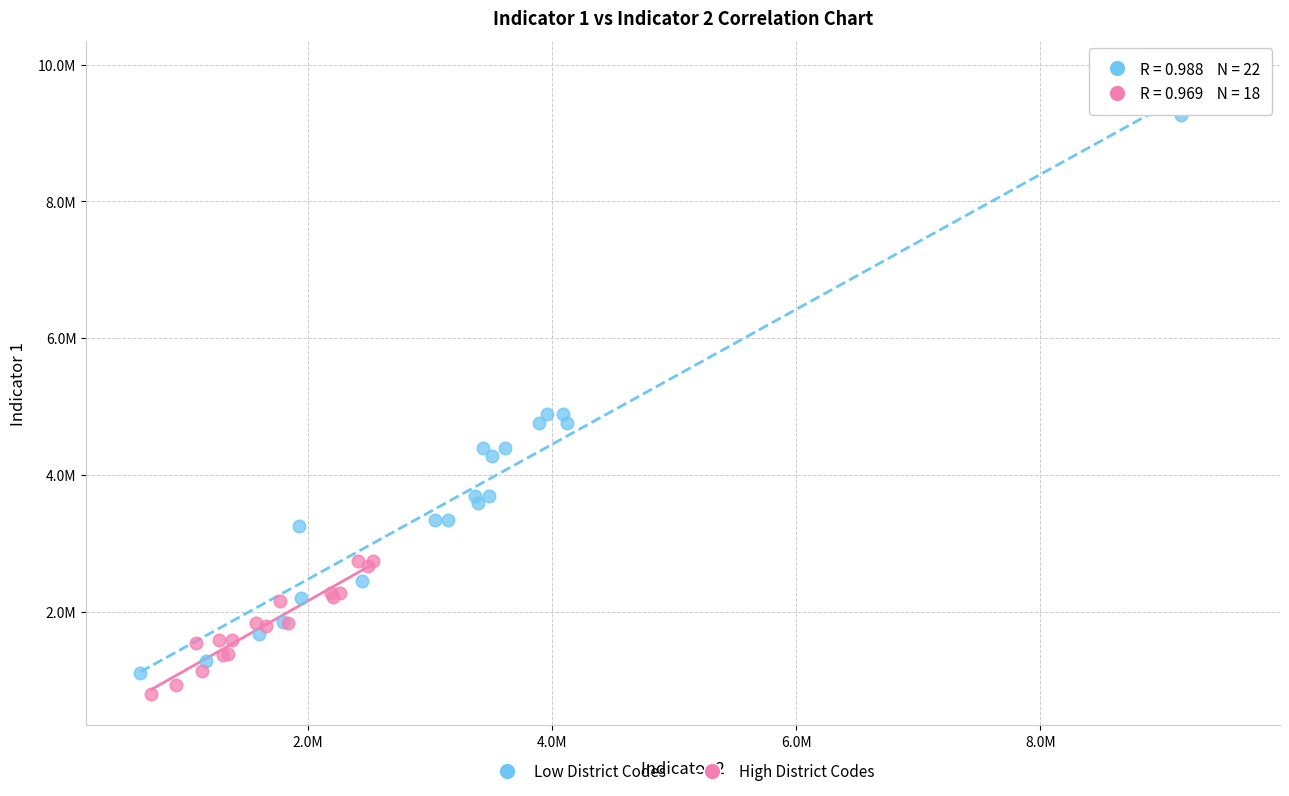

Which series has the widest spread of Y values?

Low District Codes